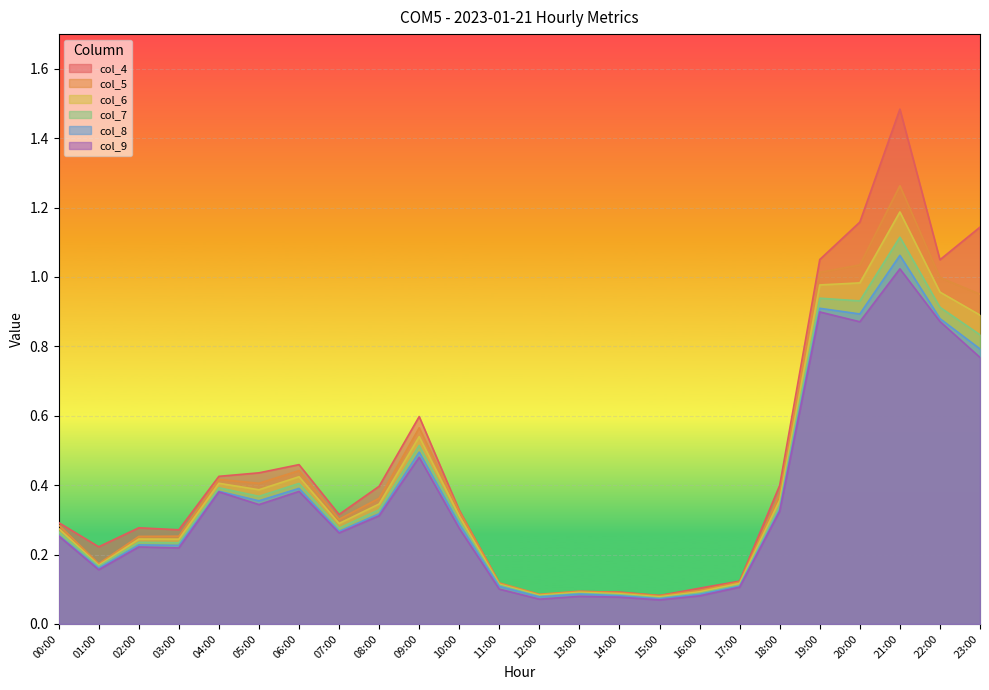

Reading right to left, list all the values displayed in this chart.

col_4: 1.1	1.0	1.5	1.2	1.1	0.4	0.1	0.1	0.1	0.1	0.1	0.1	0.1	0.3	0.6	0.4	0.3	0.5	0.4	0.4	0.3	0.3	0.2	0.3
col_5: 1.0	1.0	1.3	1.0	1.0	0.4	0.1	0.1	0.1	0.1	0.1	0.1	0.1	0.3	0.6	0.4	0.3	0.4	0.4	0.4	0.3	0.3	0.2	0.3
col_6: 0.9	1.0	1.2	1.0	1.0	0.4	0.1	0.1	0.1	0.1	0.1	0.1	0.1	0.3	0.5	0.3	0.3	0.4	0.4	0.4	0.2	0.2	0.2	0.3
col_7: 0.8	0.9	1.1	0.9	0.9	0.3	0.1	0.1	0.1	0.1	0.1	0.1	0.1	0.3	0.5	0.3	0.3	0.4	0.4	0.4	0.2	0.2	0.2	0.3
col_8: 0.8	0.9	1.1	0.9	0.9	0.3	0.1	0.1	0.1	0.1	0.1	0.1	0.1	0.3	0.5	0.3	0.3	0.4	0.4	0.4	0.2	0.2	0.2	0.3
col_9: 0.8	0.9	1.0	0.9	0.9	0.3	0.1	0.1	0.1	0.1	0.1	0.1	0.1	0.3	0.5	0.3	0.3	0.4	0.3	0.4	0.2	0.2	0.2	0.3